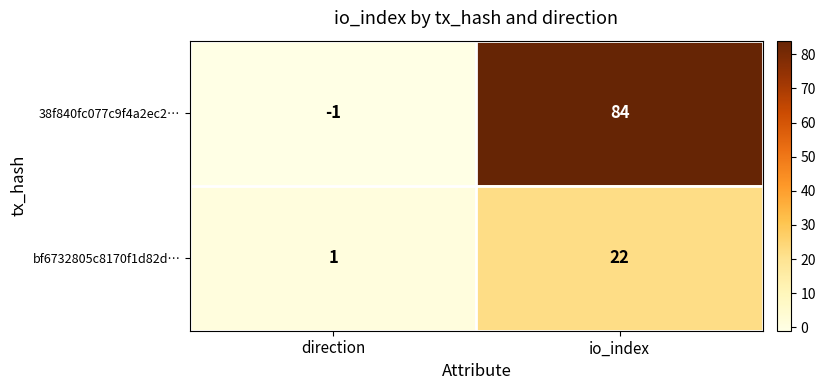

Rank the series at io_index from highest to lowest value.

38f840fc077c9f4a2ec2…, bf6732805c8170f1d82d…